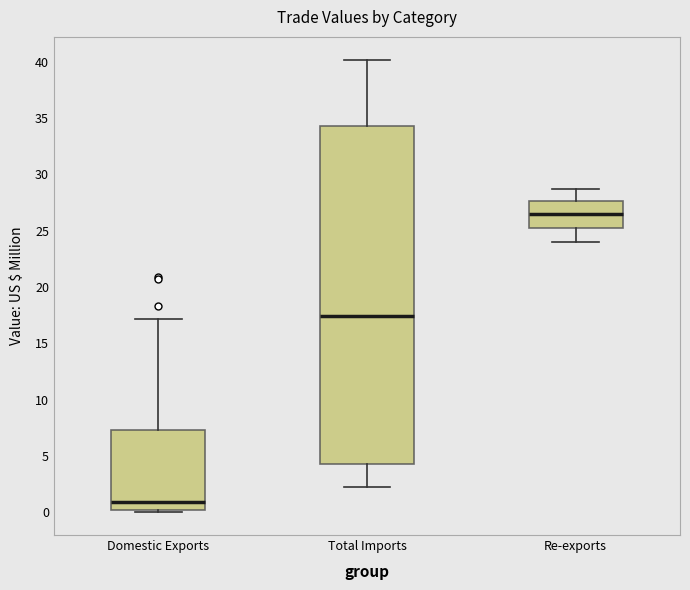

Reading left to right, transcribe this box plot: for each box, give where its median line is, the range the box spans, and where its two whiskers end, as read against the y-axis. The values are not printed on the chart, so give them approximately, as read against the axis.

Domestic Exports: median 1.0, box 0.0 to 7.5, whiskers 0.0 (just below the box's lower edge) to 17.0
Total Imports: median 17.5, box 4.5 to 34.5, whiskers 2.0 to 40.0
Re-exports: median 26.5, box 25.0 to 27.5, whiskers 24.0 to 28.5